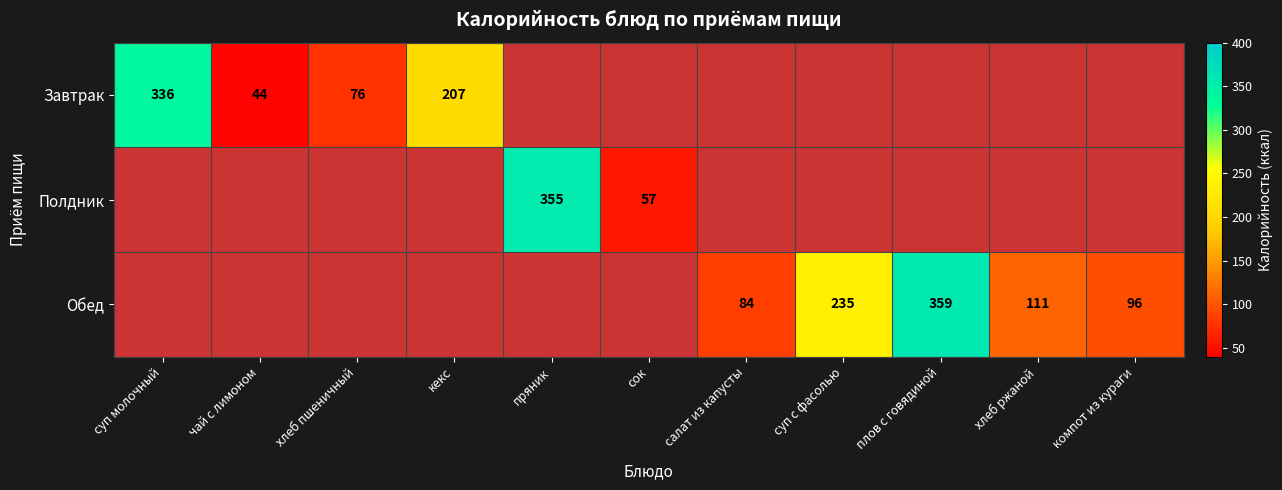

Which has a higher value, суп с фасолью or пряник?

пряник